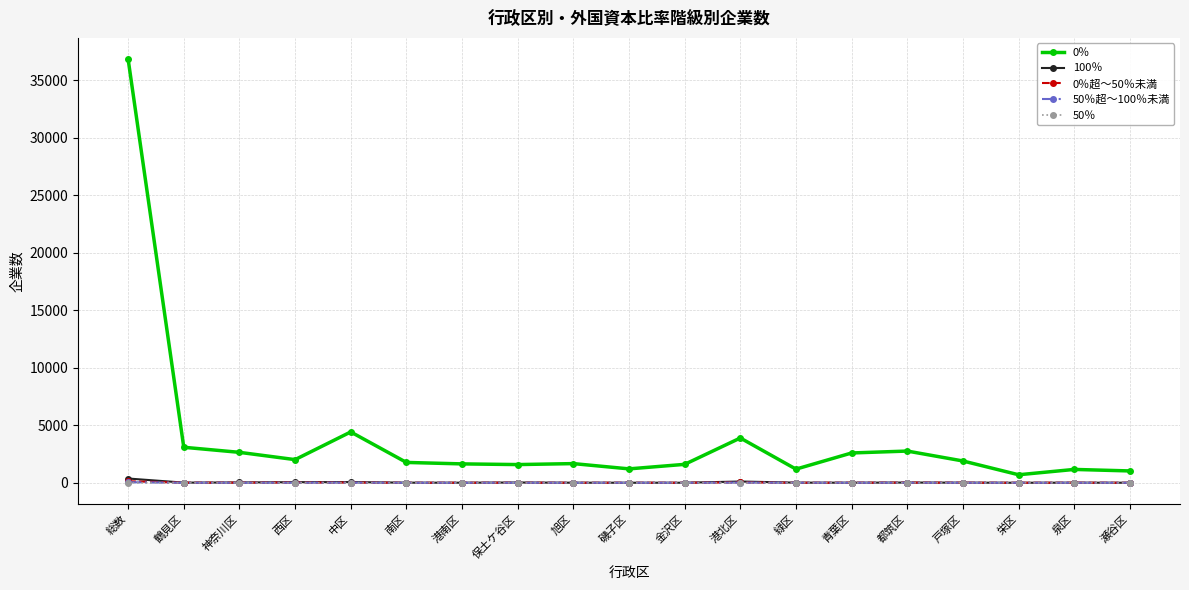

Is it true that 0％ equals 1602 at 金沢区?

True